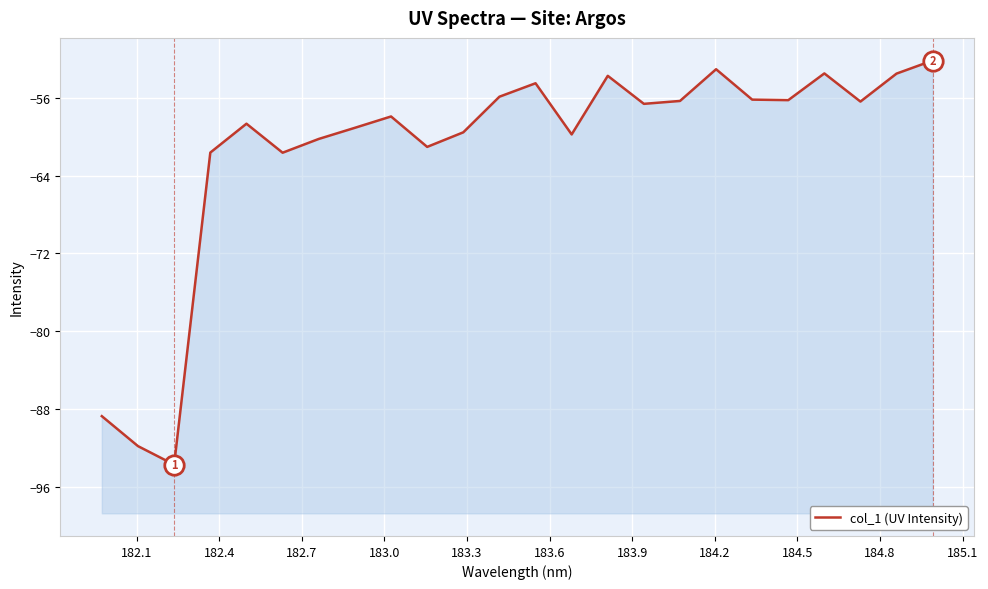

How many values are below -56?

17